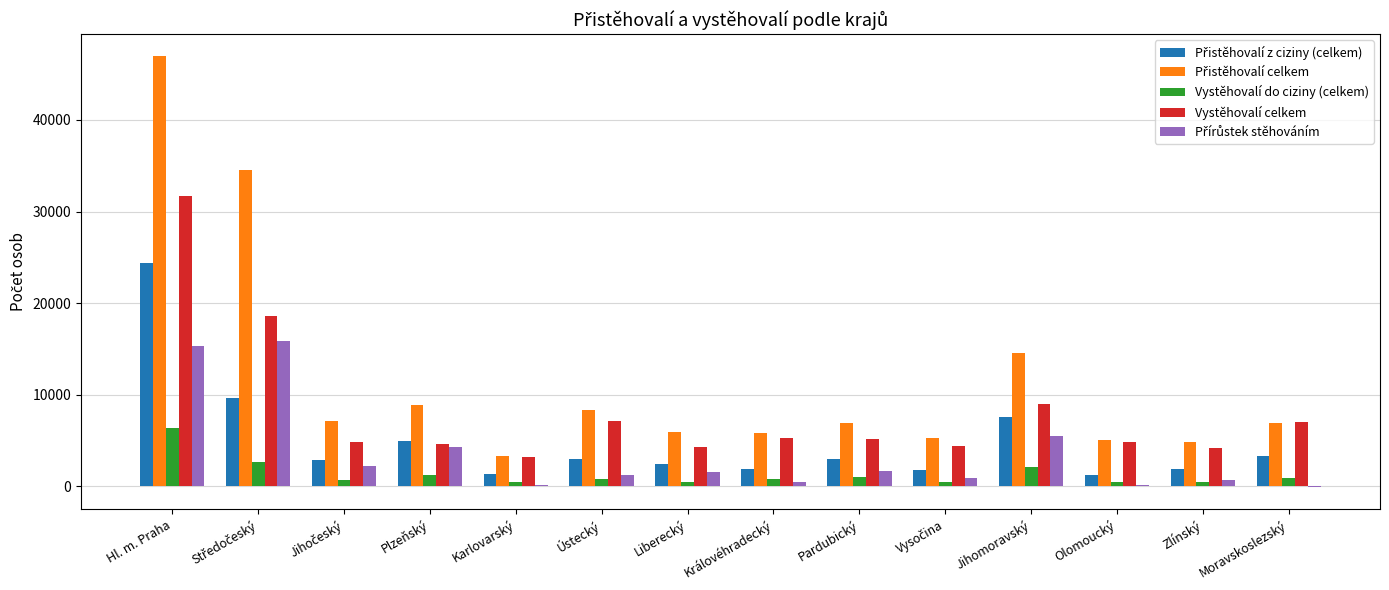

What is the greatest value displayed?

46989